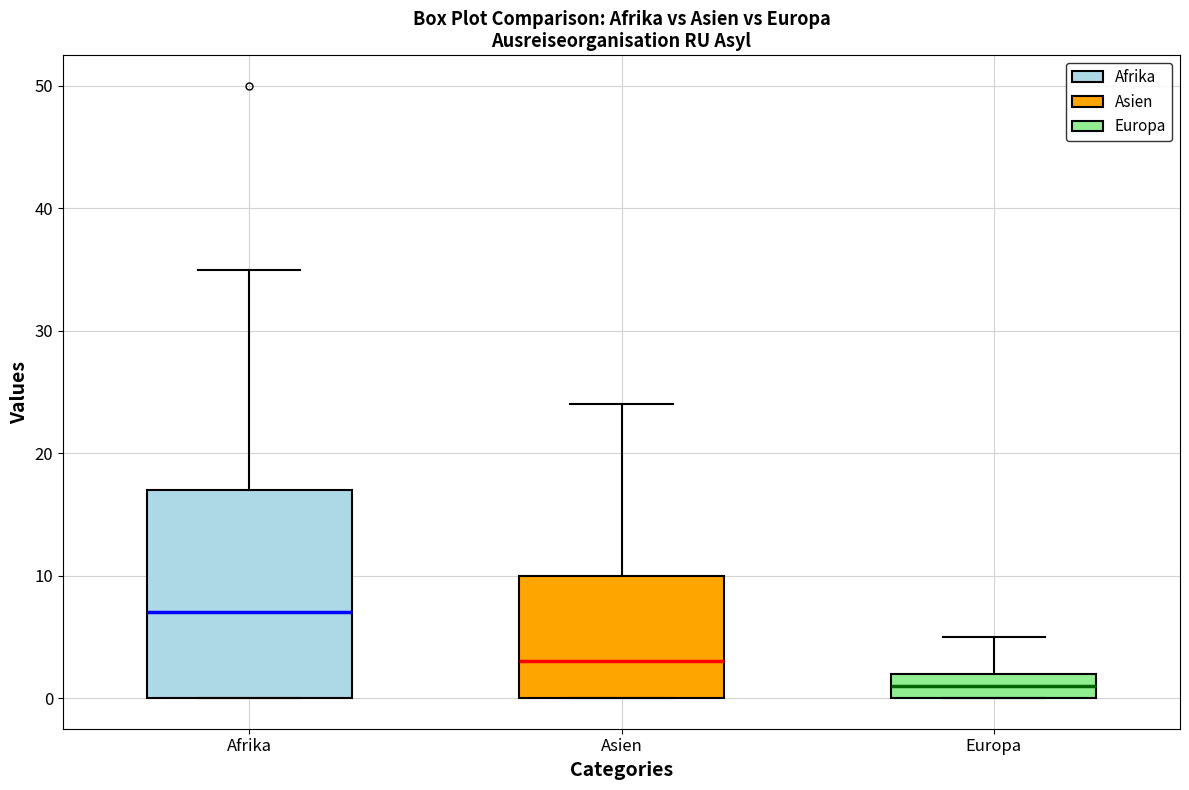

Where is the upper edge of the box for Afrika on the y-axis? The values are not printed on the chart, so give them approximately, as read against the axis.

17